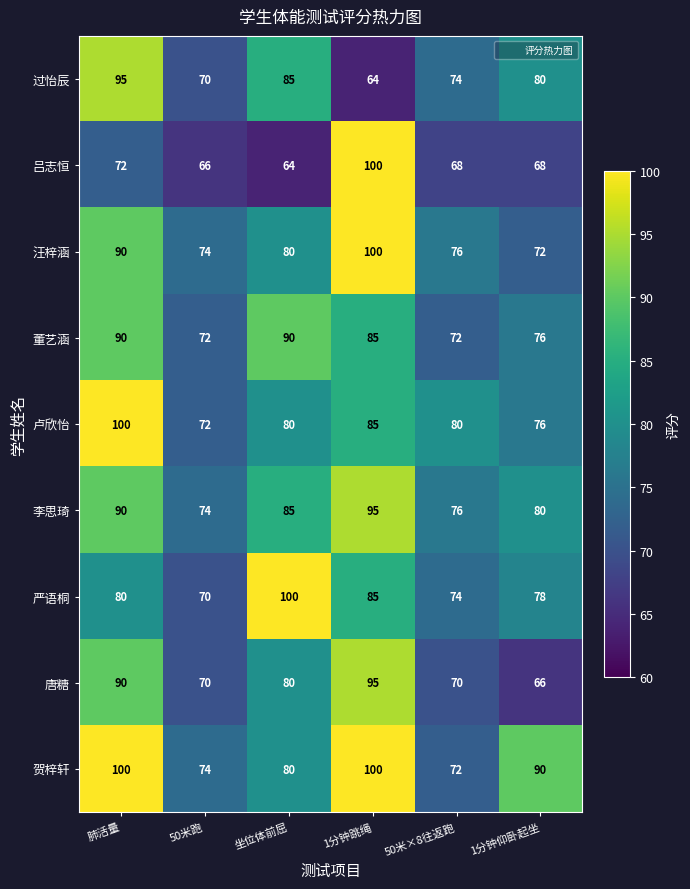

What is the sum of the 汪梓涵 values at 50米×8往返跑 and 坐位体前屈?

156